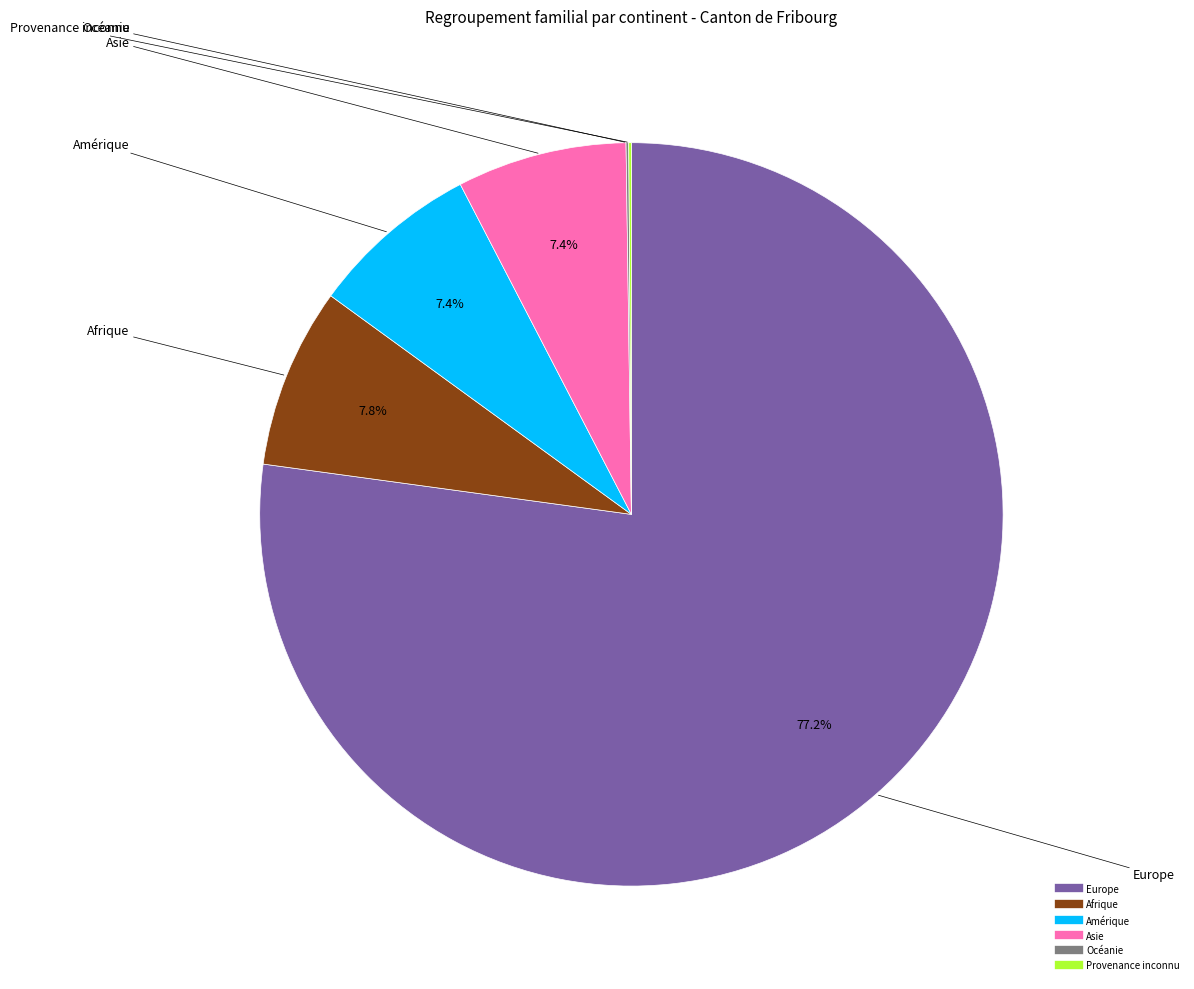

True or false: Afrique accounts for 18% of the total.

False